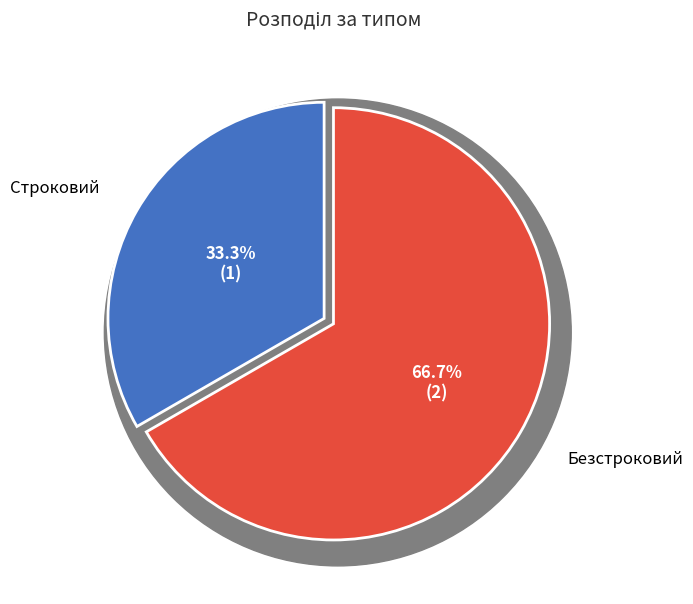

True or false: Строковий accounts for 48% of the total.

False